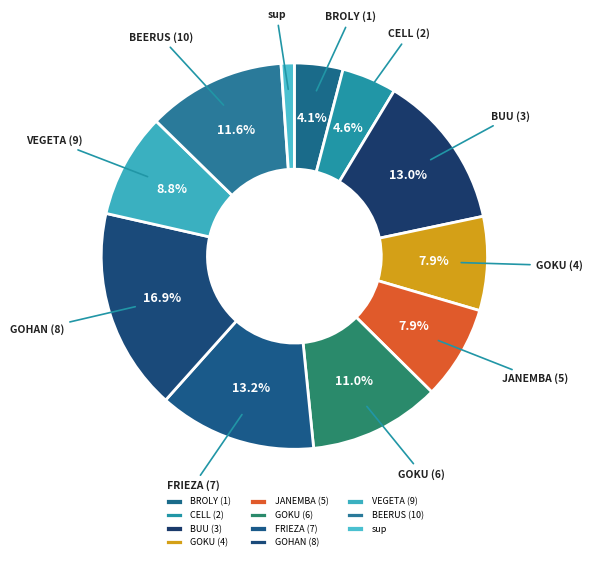

How much of the chart is everything except JANEMBA (5)?

92.1%